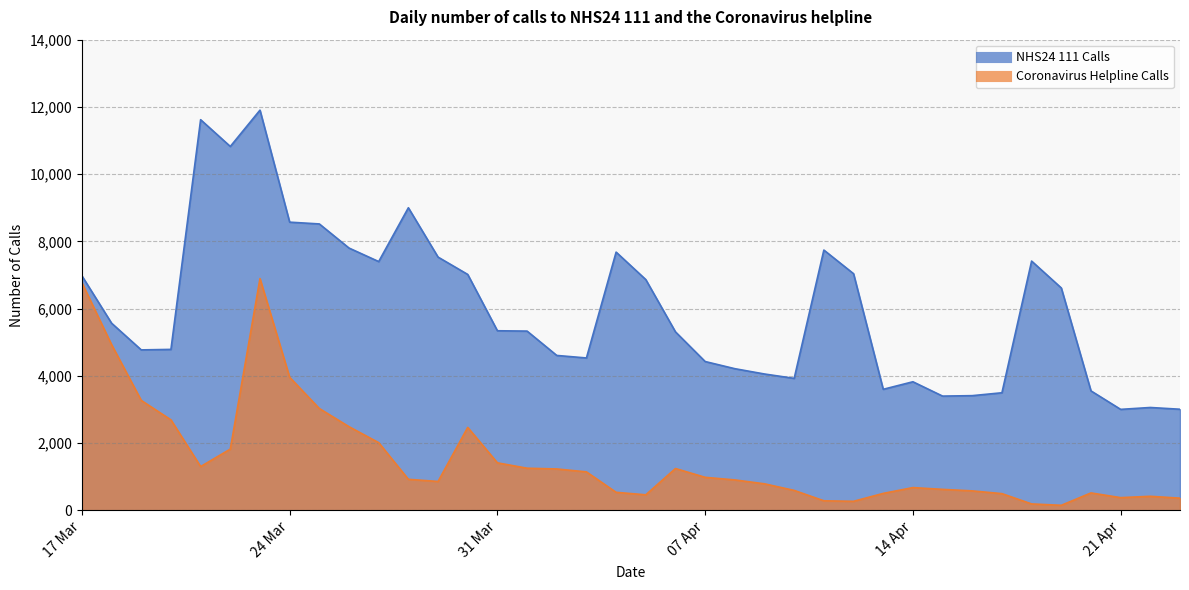

True or false: Coronavirus Helpline Calls and NHS24 111 Calls intersect in this chart.

False